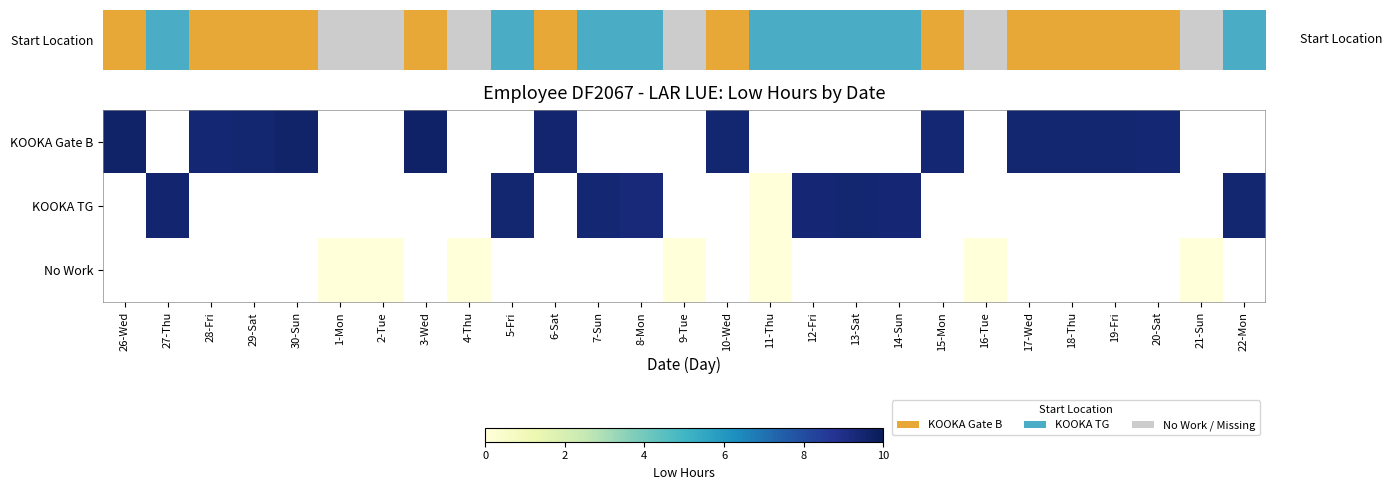

Count the number of categories in the chart.

27